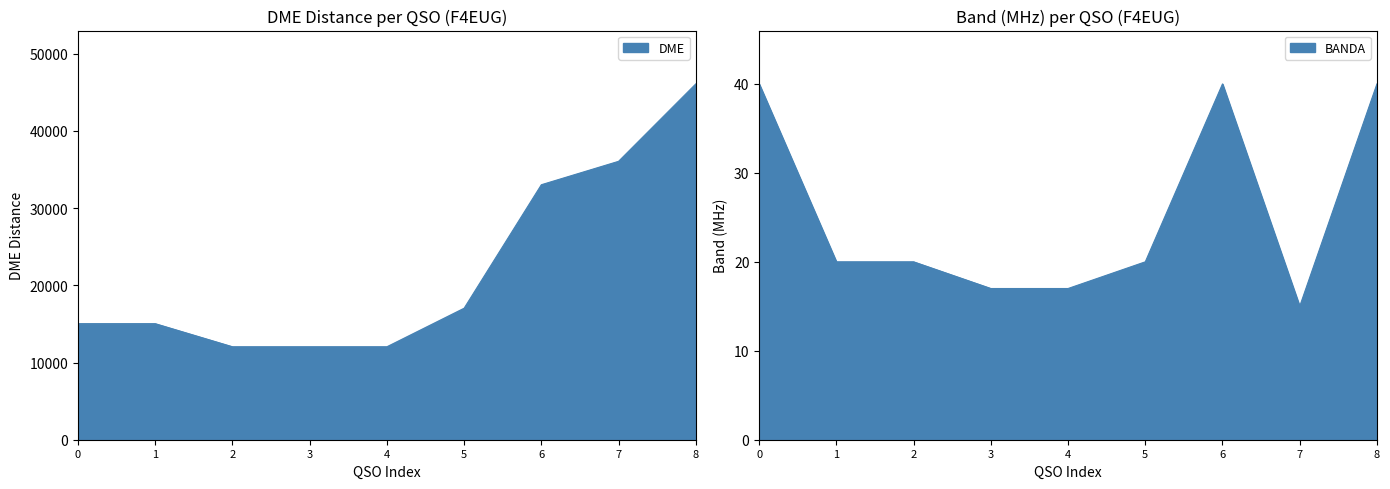

Reading left to right, list all the values displayed in this chart.

DME: 15030	15030	12040	12040	12040	17032	33025	36057	46082
BANDA: 40	20	20	17	17	20	40	15	40